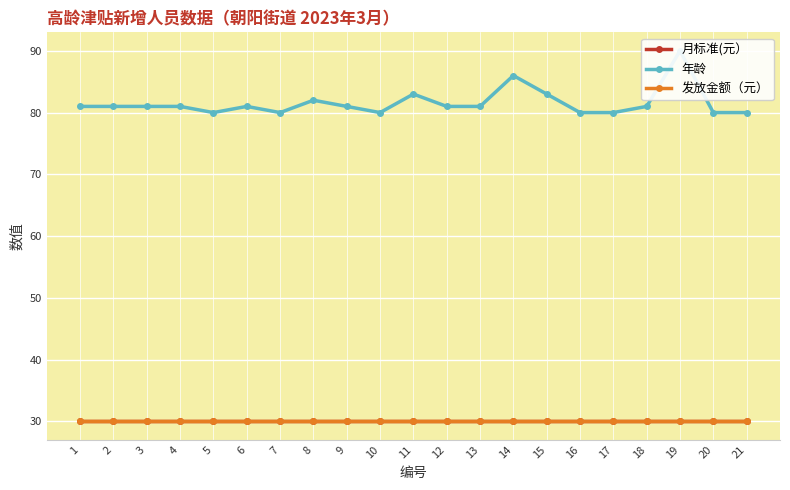

What is the value of the 年龄 point at the 4th from the left?

81